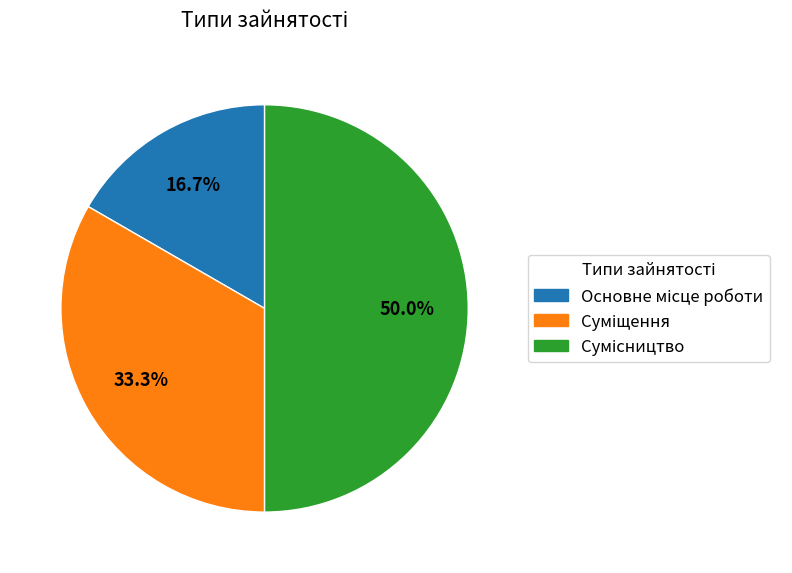

The Сумісництво slice represents 50% of the pie. True or false?

True